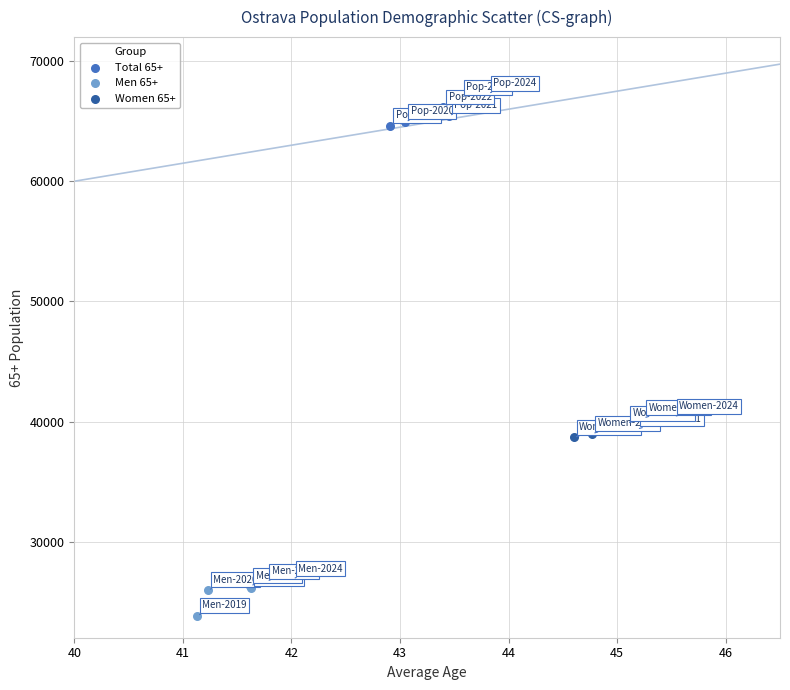

Which series contains the highest Y value?

Total 65+